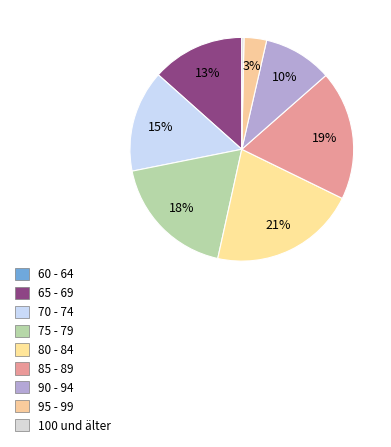

What is the ratio of the value at 90 - 94 to the value at 100 und älter?

31.9